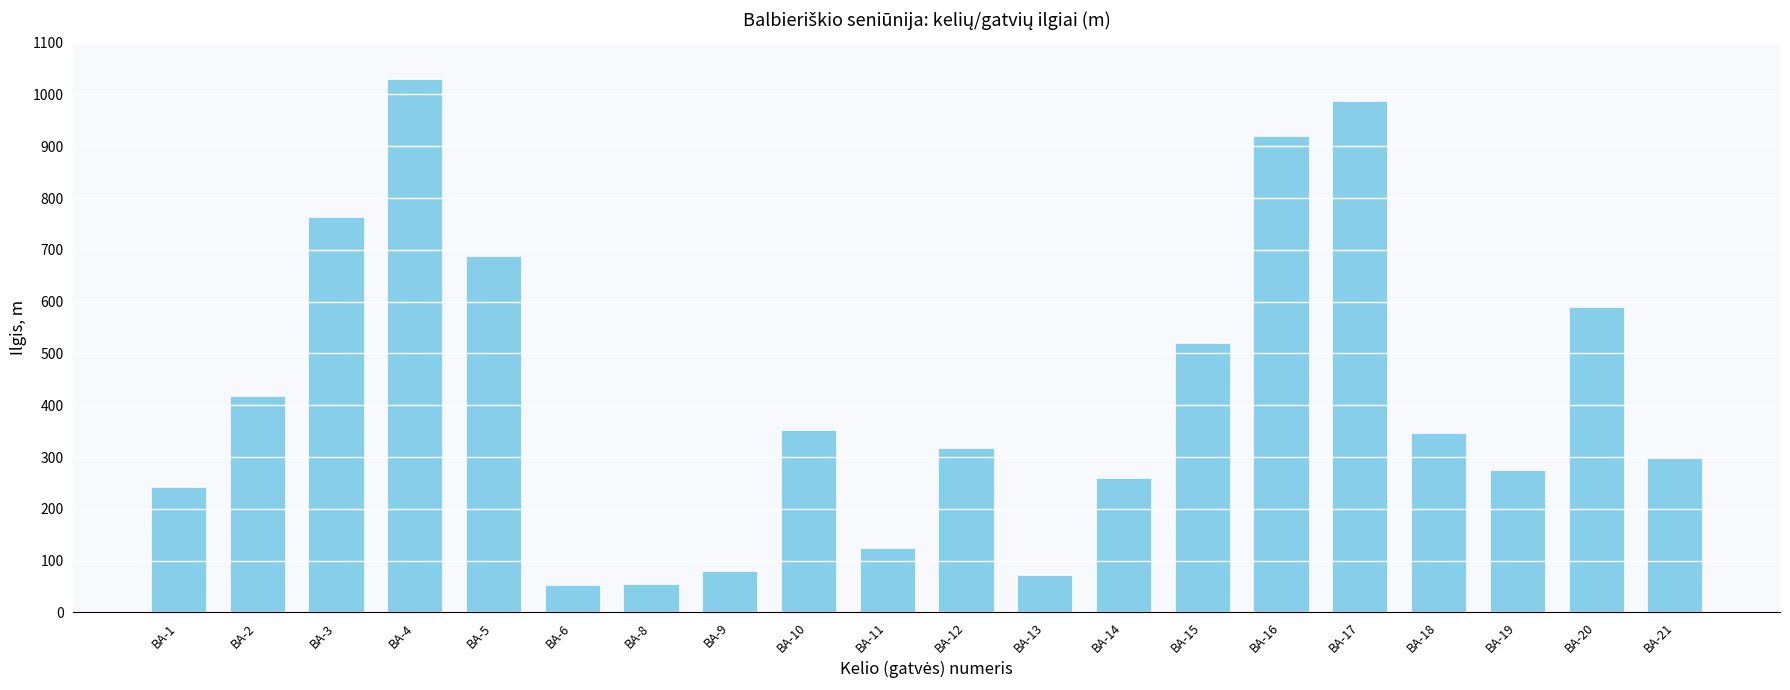

What is the value of the 14th bar from the left?

521